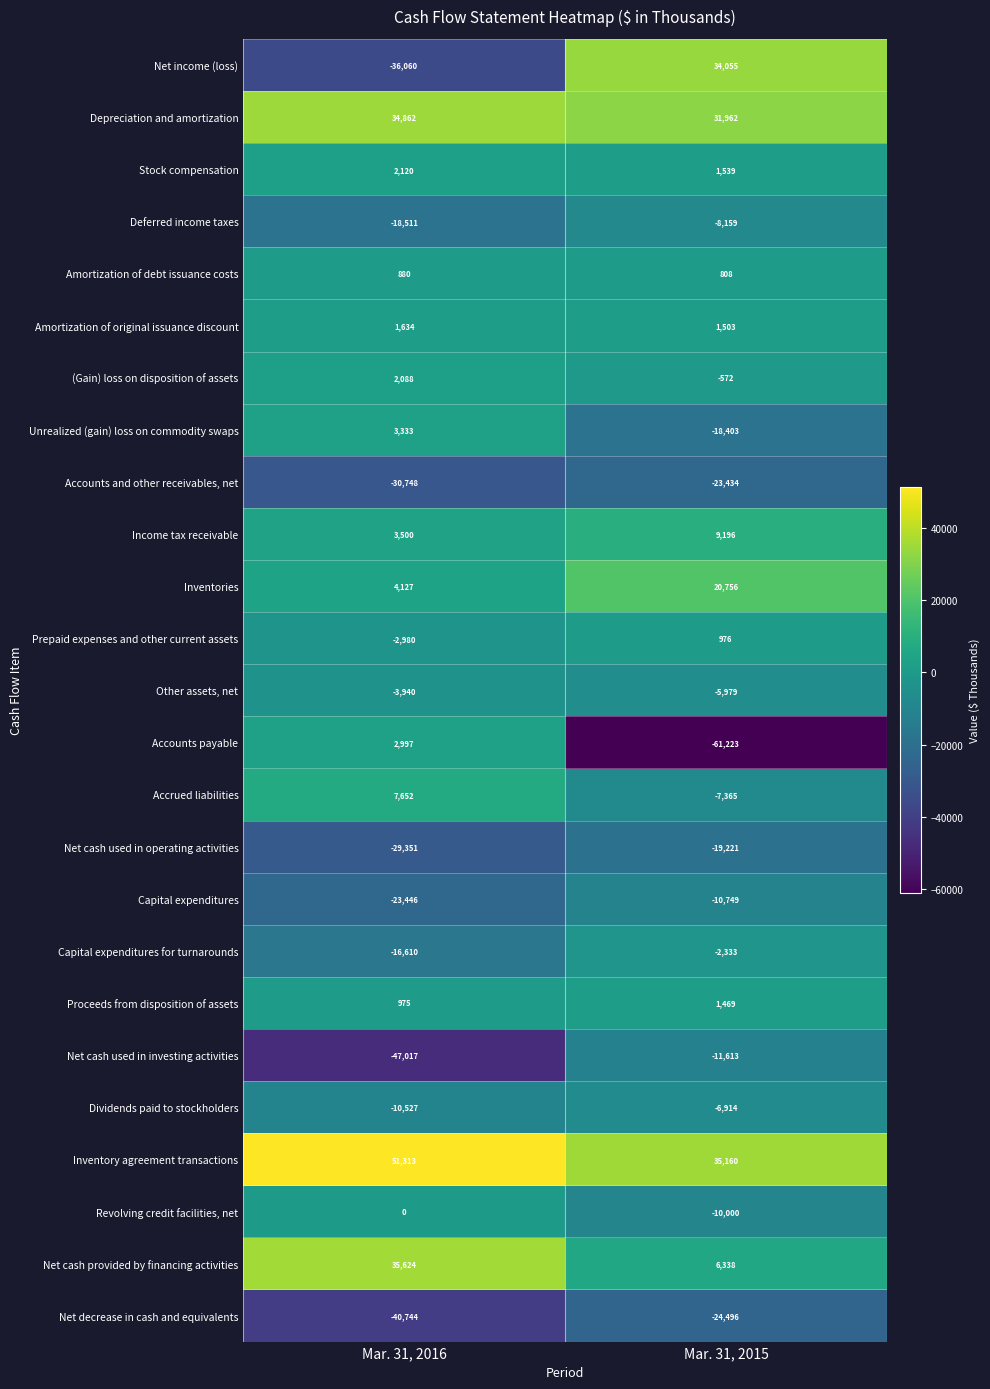

At which category is the sum across all series the highest?

Mar. 31, 2015